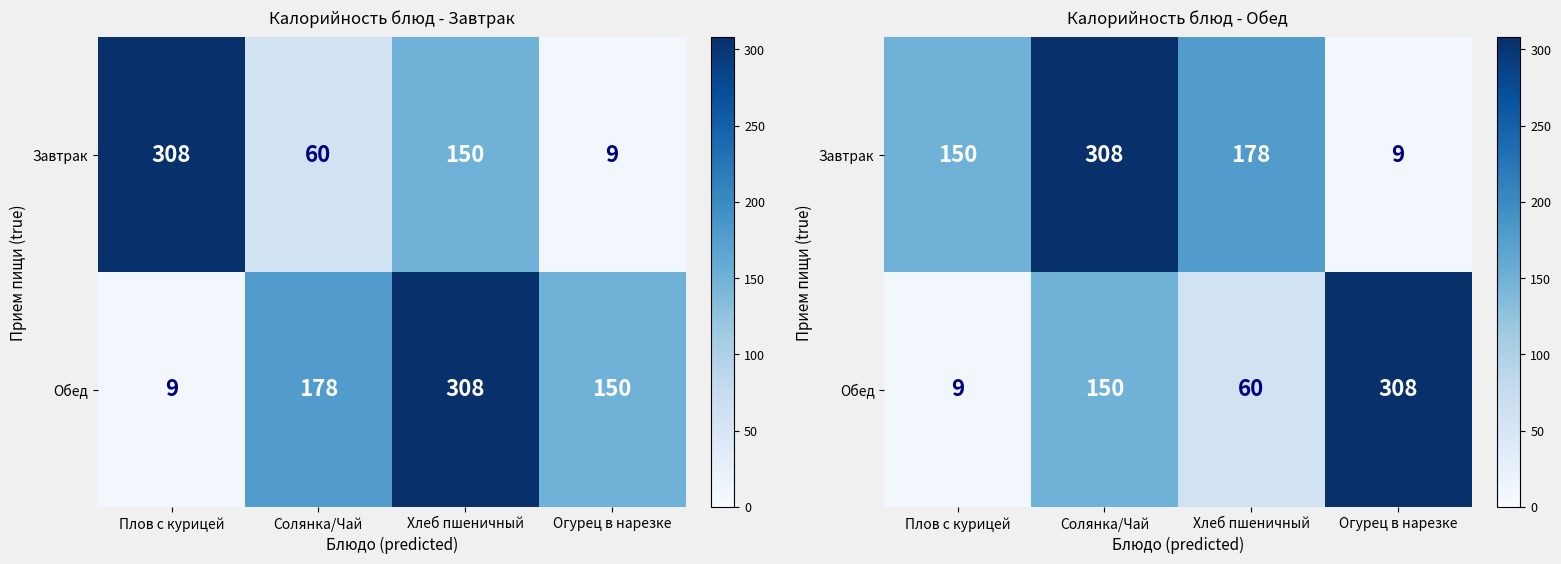

Which has a higher value, Плов с курицей or Солянка/Чай?

Солянка/Чай